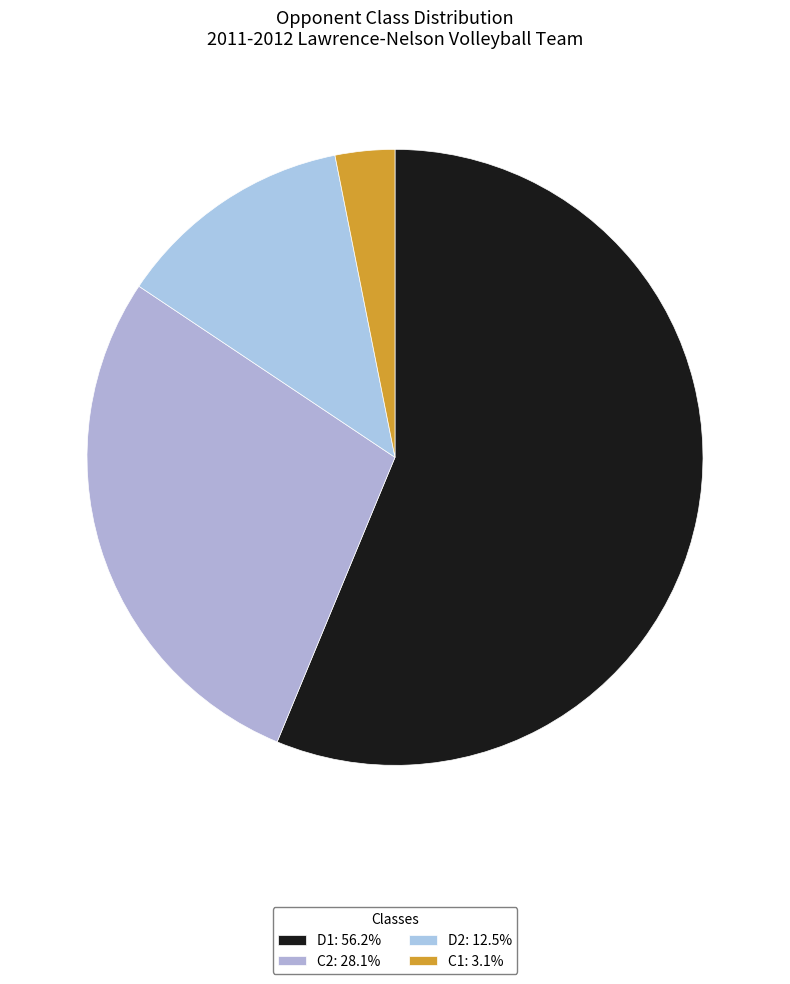

Rank the categories by value from lowest to highest.

C1, D2, C2, D1